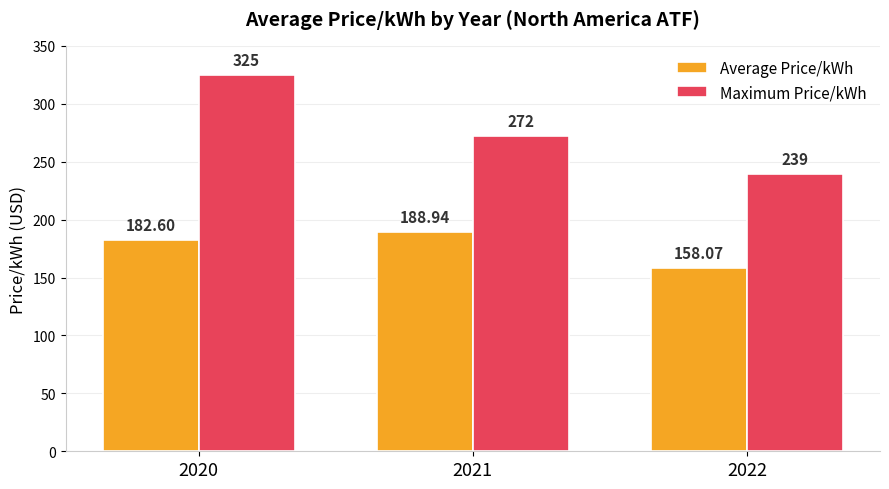

Reading left to right, transcribe all the data shown in this chart.

Average Price/kWh: 182.6	188.9	158.1
Maximum Price/kWh: 325.0	272.0	239.0